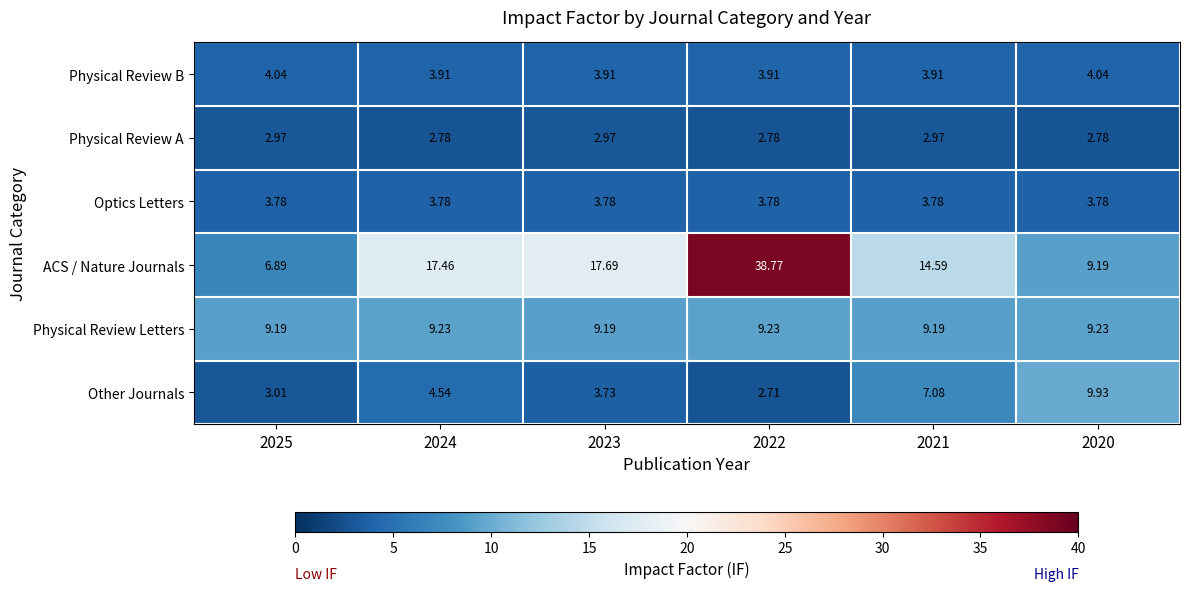

Which series has the widest spread of values?

ACS / Nature Journals